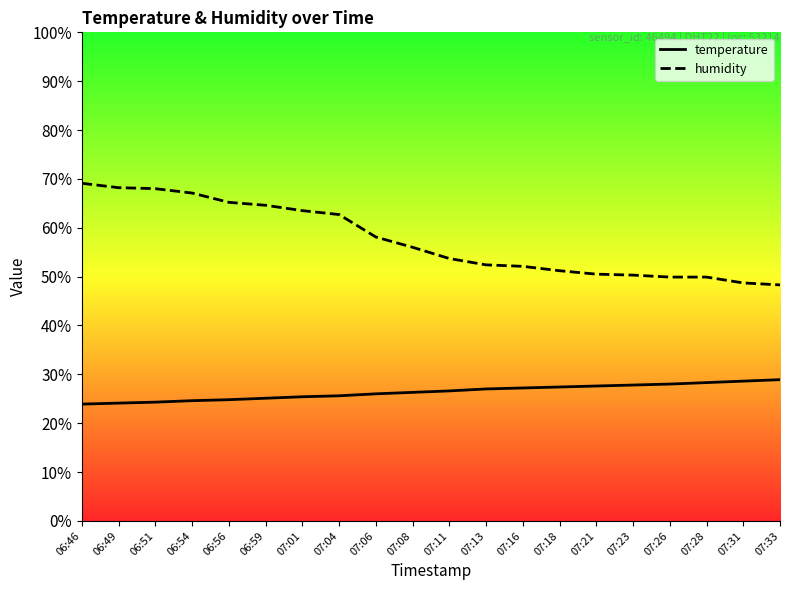

Which series has the largest range (max minus min)?

humidity